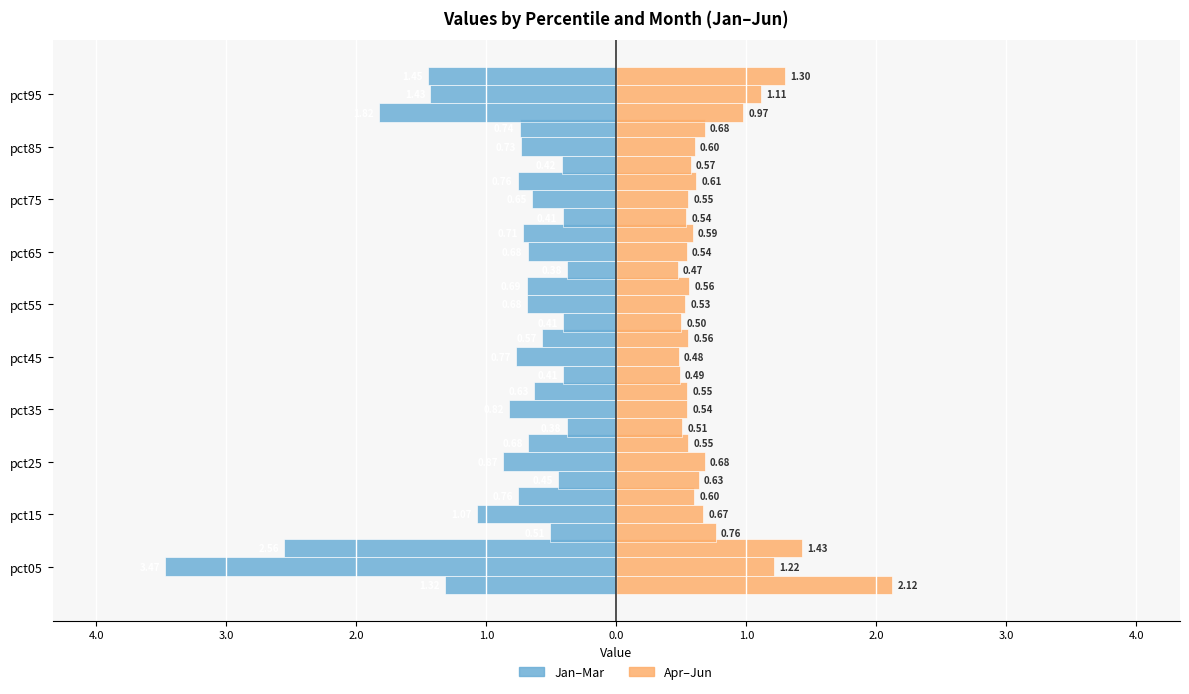

True or false: Jan has a value of -0.2 at pct35.

False